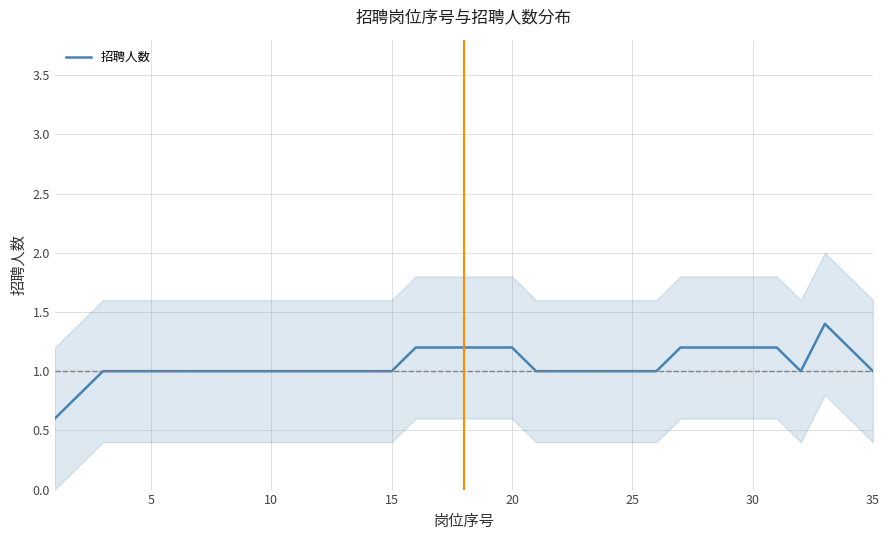

The 招聘人数 series shows 1.8 at 30. True or false?

False